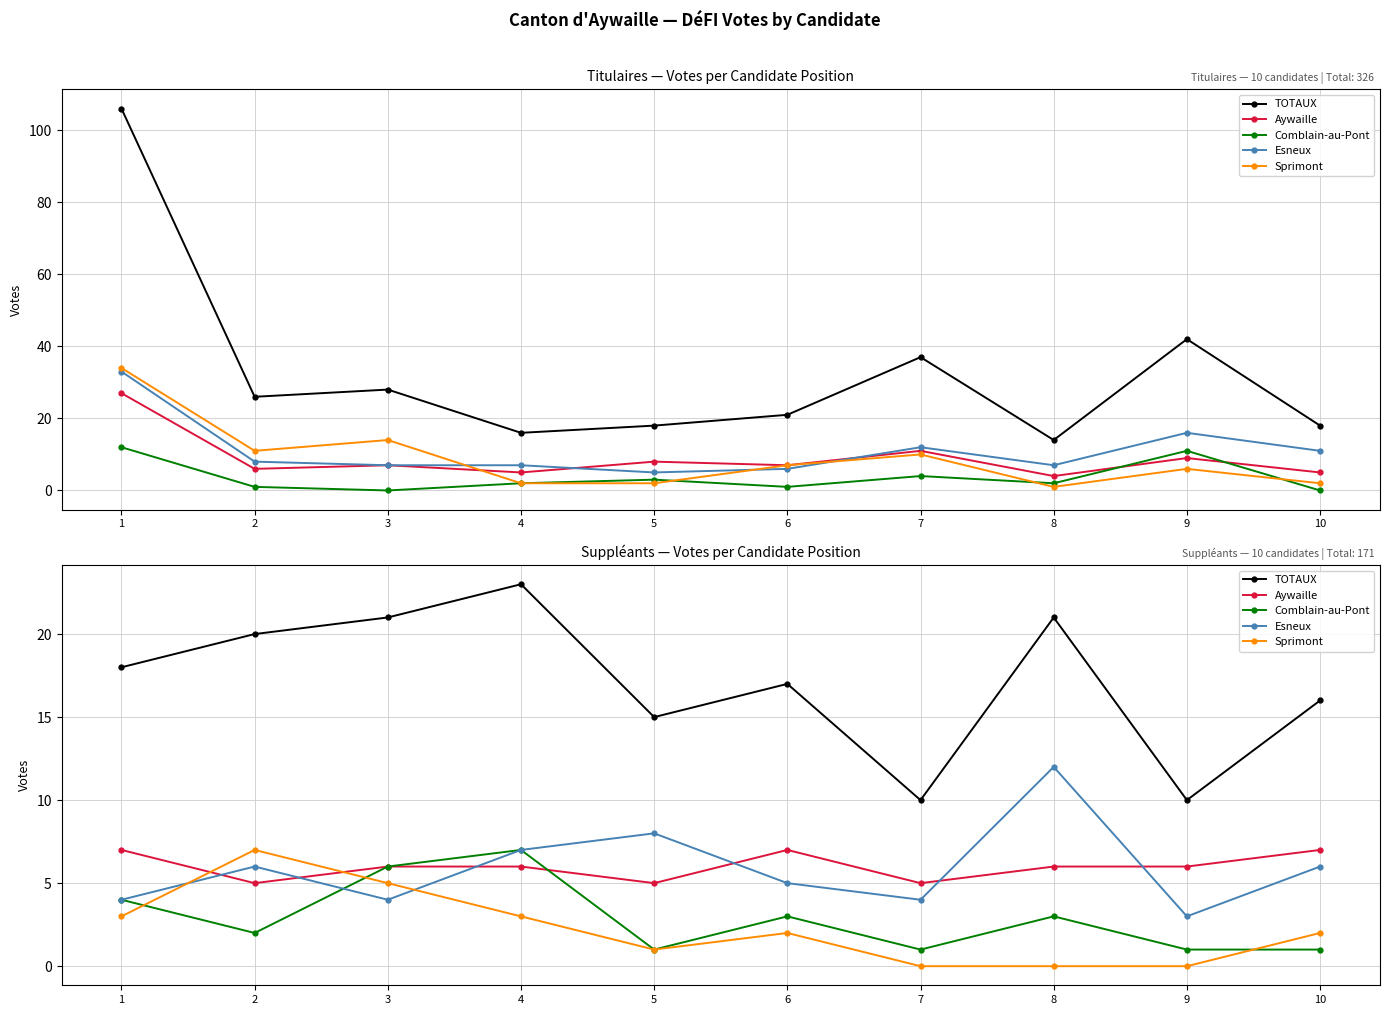

What is the difference between the TOTAUX values at 9 and 2?

10